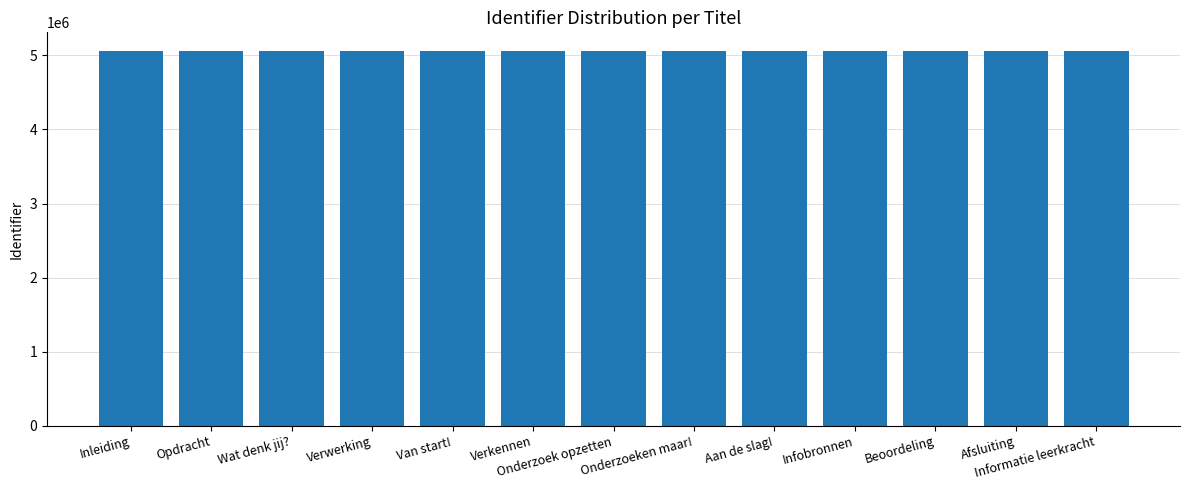

How many values are below 5057078?

6